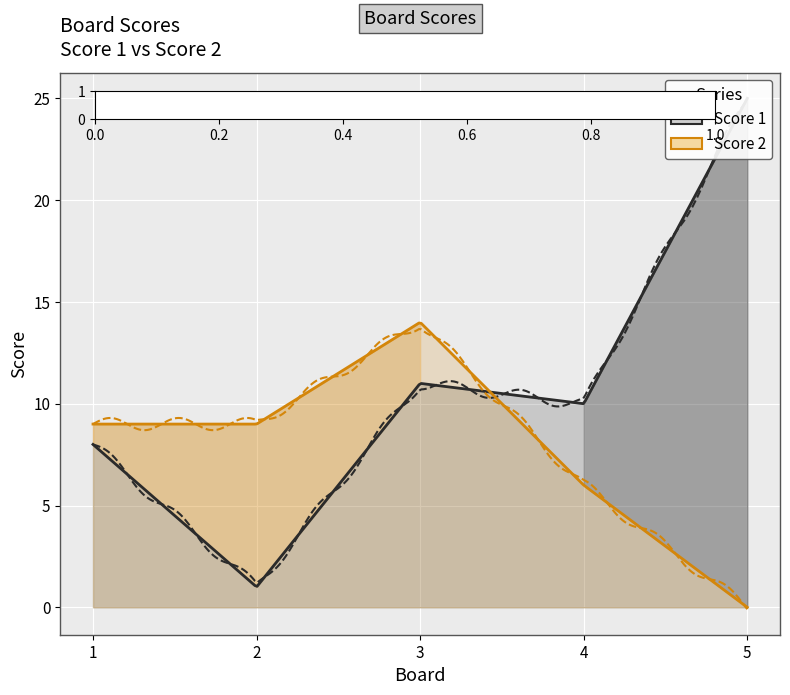

What is the sum of the Score 2 values at 3 and 2?

23